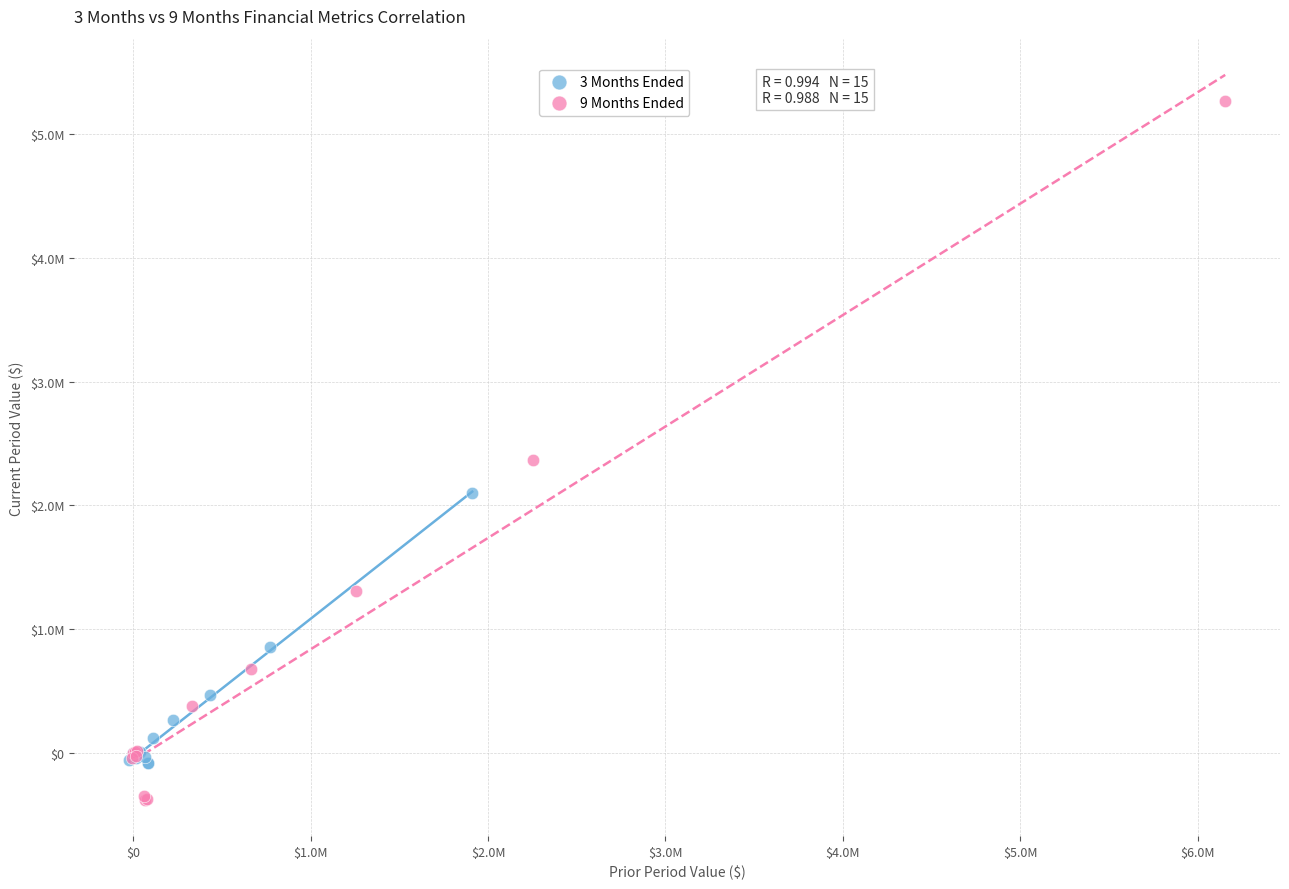

Which series reaches the minimum Y coordinate?

9 Months Ended